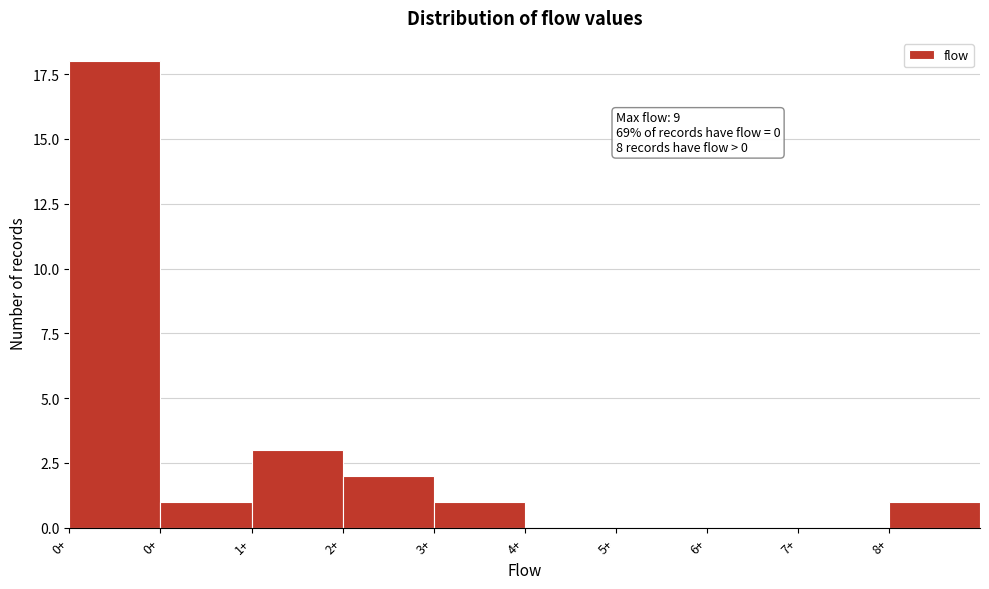

How many categories are shown in the chart?

10